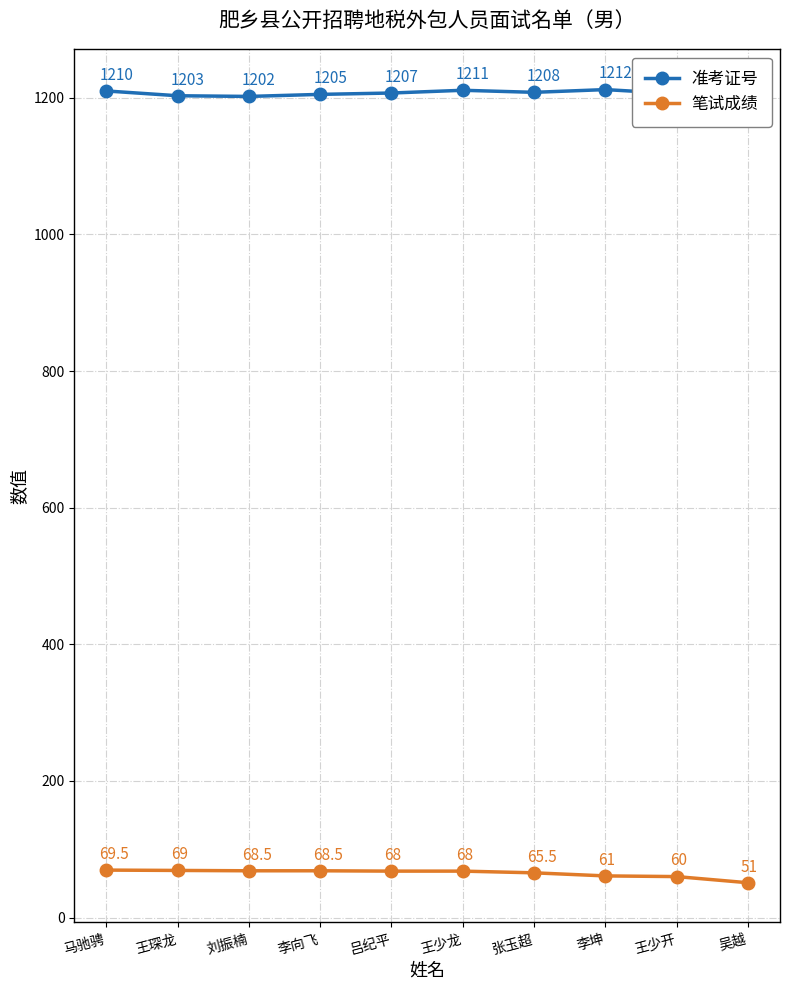

What is the spread (max minus min) of values at 王琛龙?

1134.0